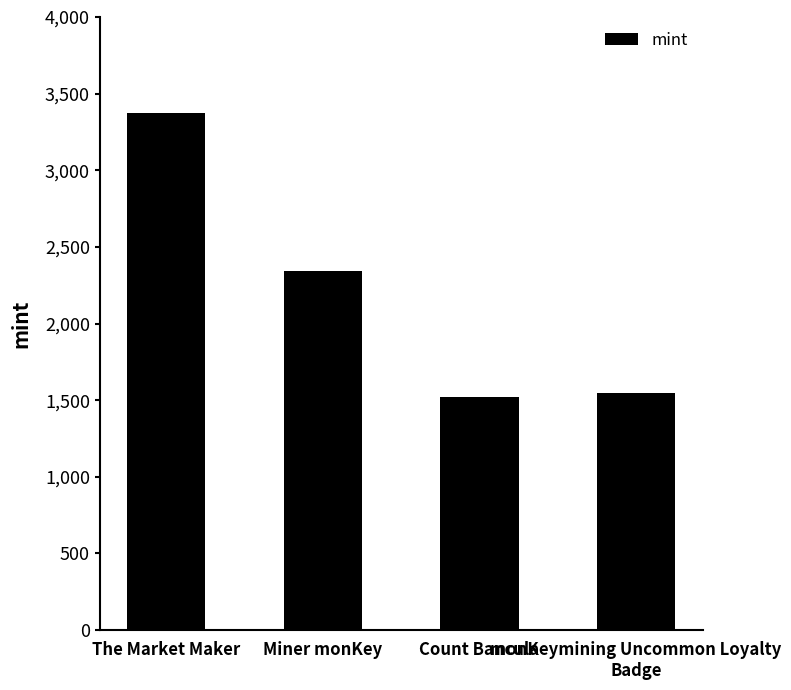

What is the greatest value displayed?

3374